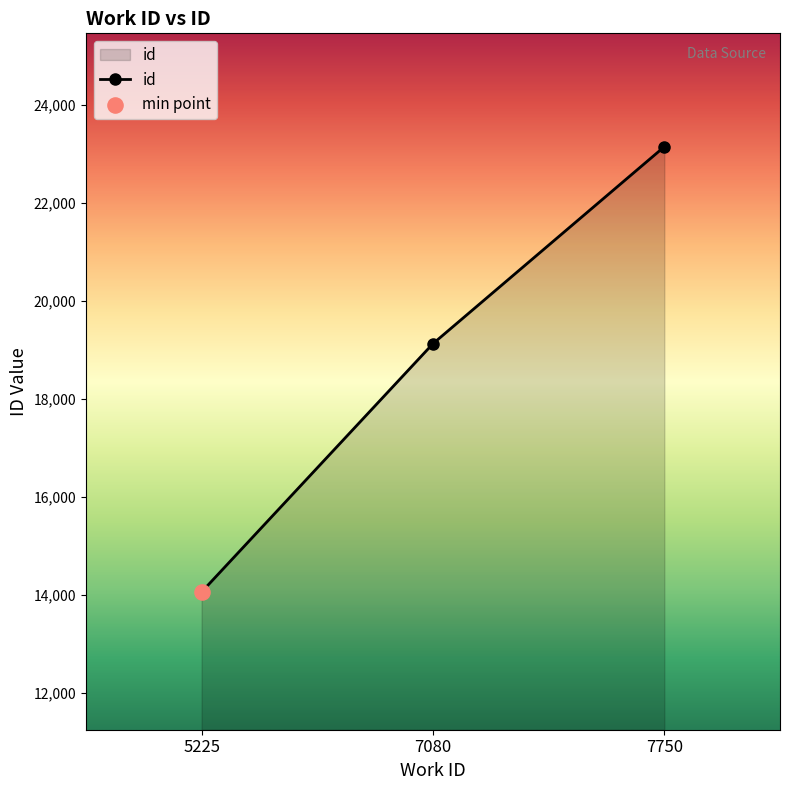

Approximately how many times larger is the value at 5225 compared to 7080?

0.7